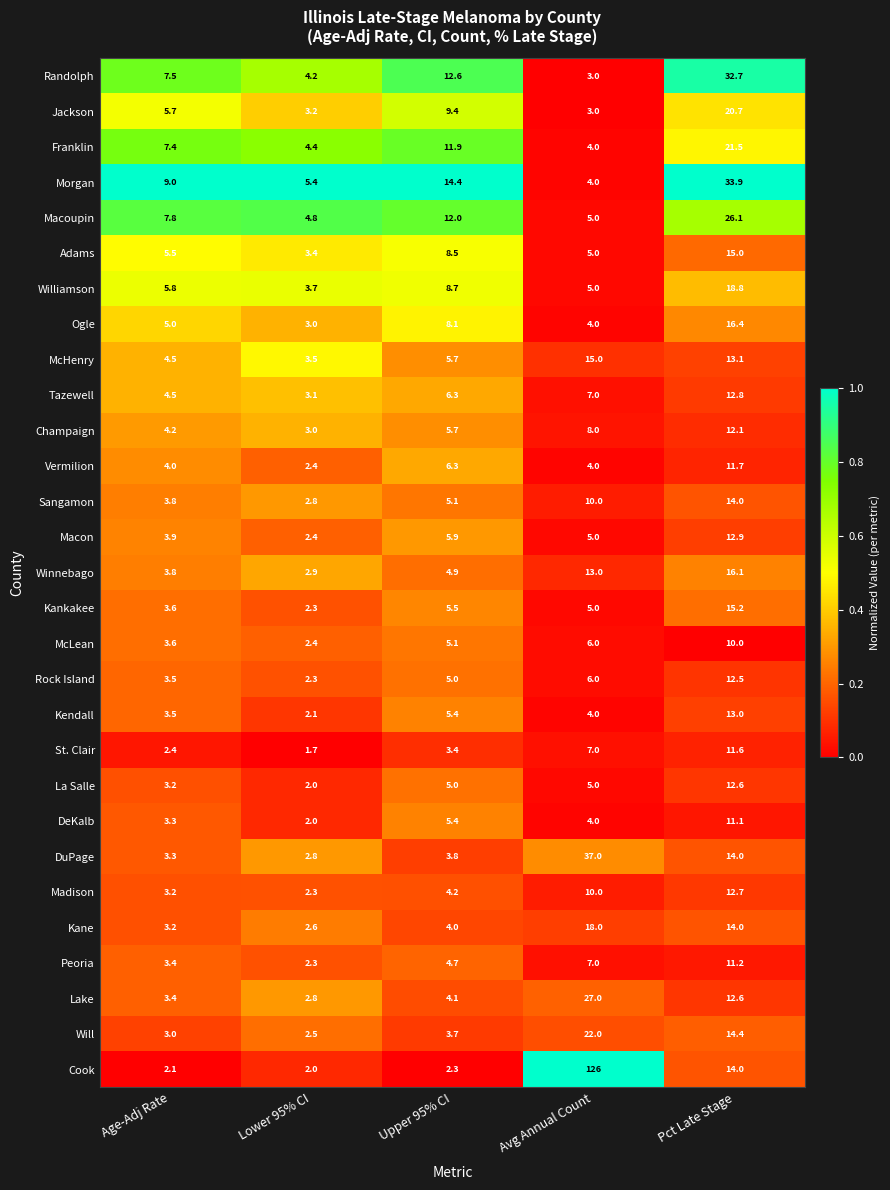

What is the average value of the Will series?

9.1